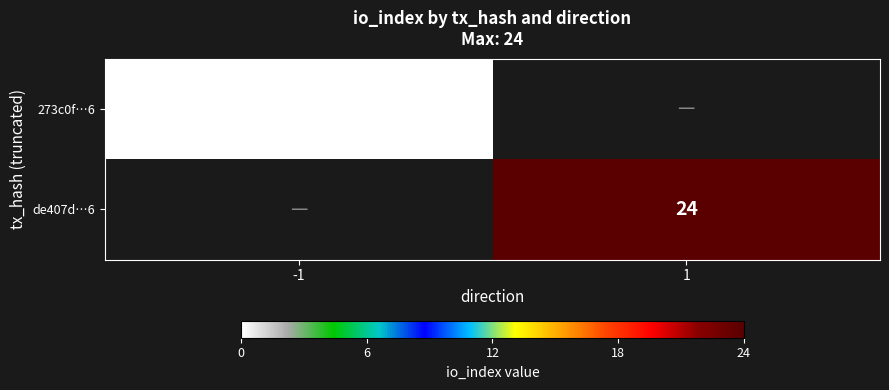

Count the number of categories in the chart.

2